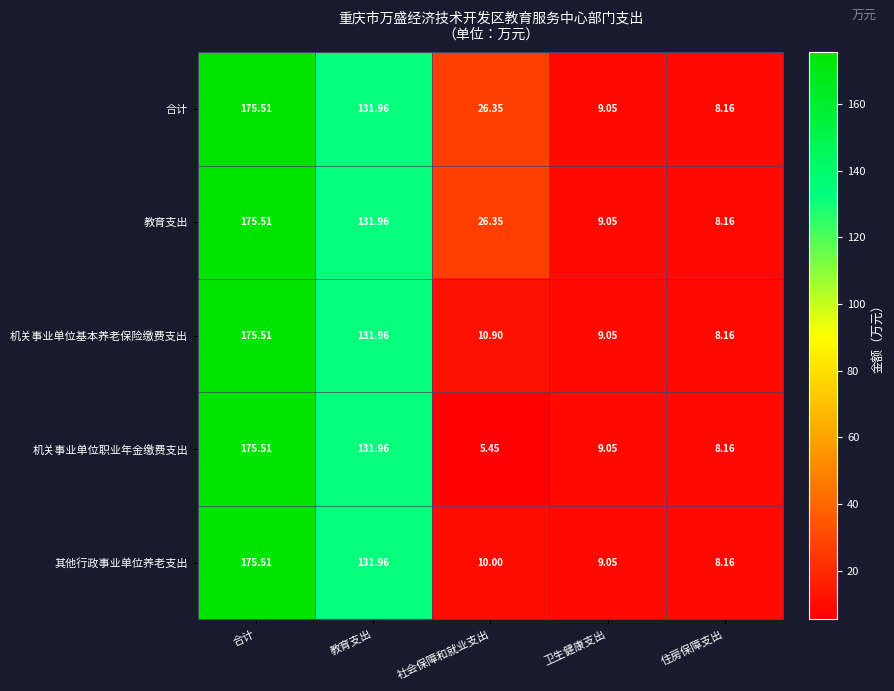

At which category does the chart reach its peak across all series?

合计